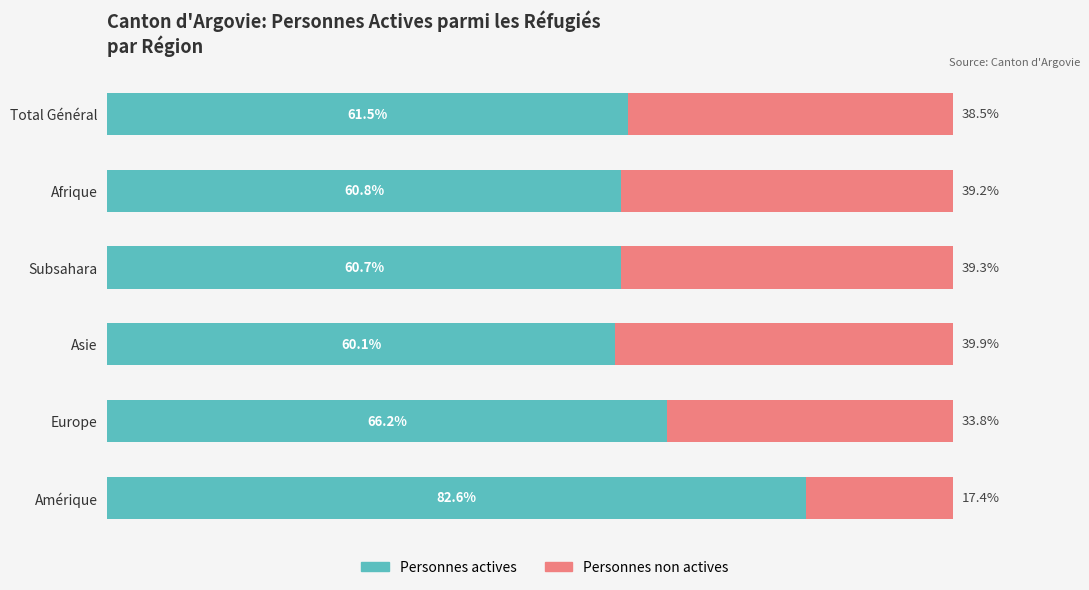

Which category has the highest value in the Personnes actives series?

Amérique